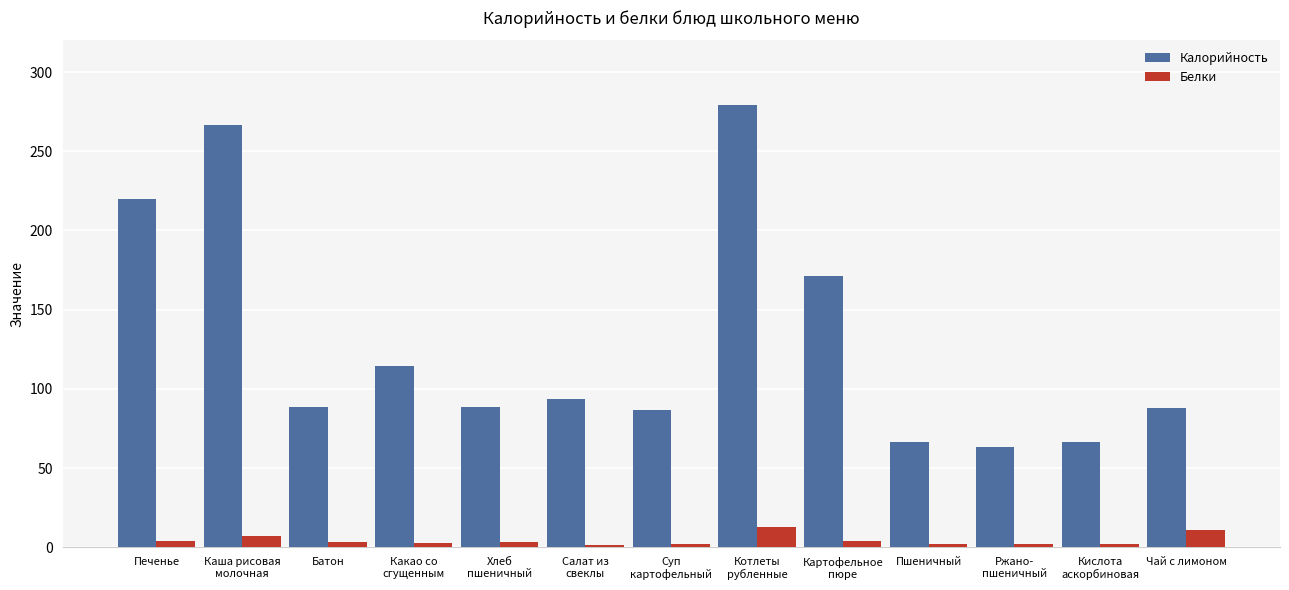

Are the bars horizontal?

No